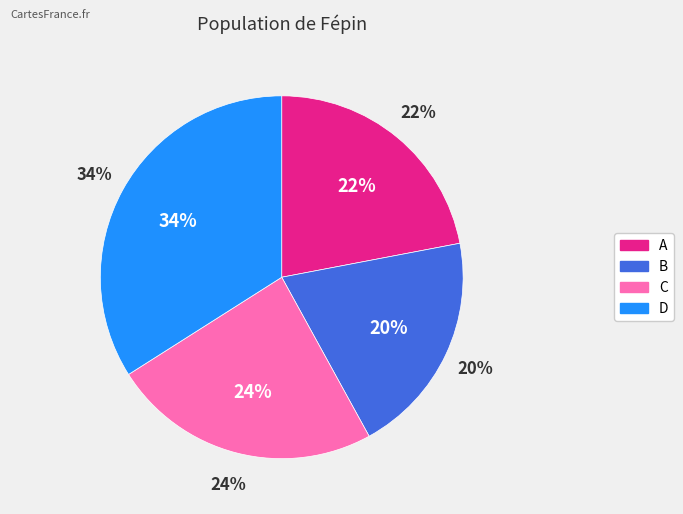

How much of the chart is everything except A?

78.0%